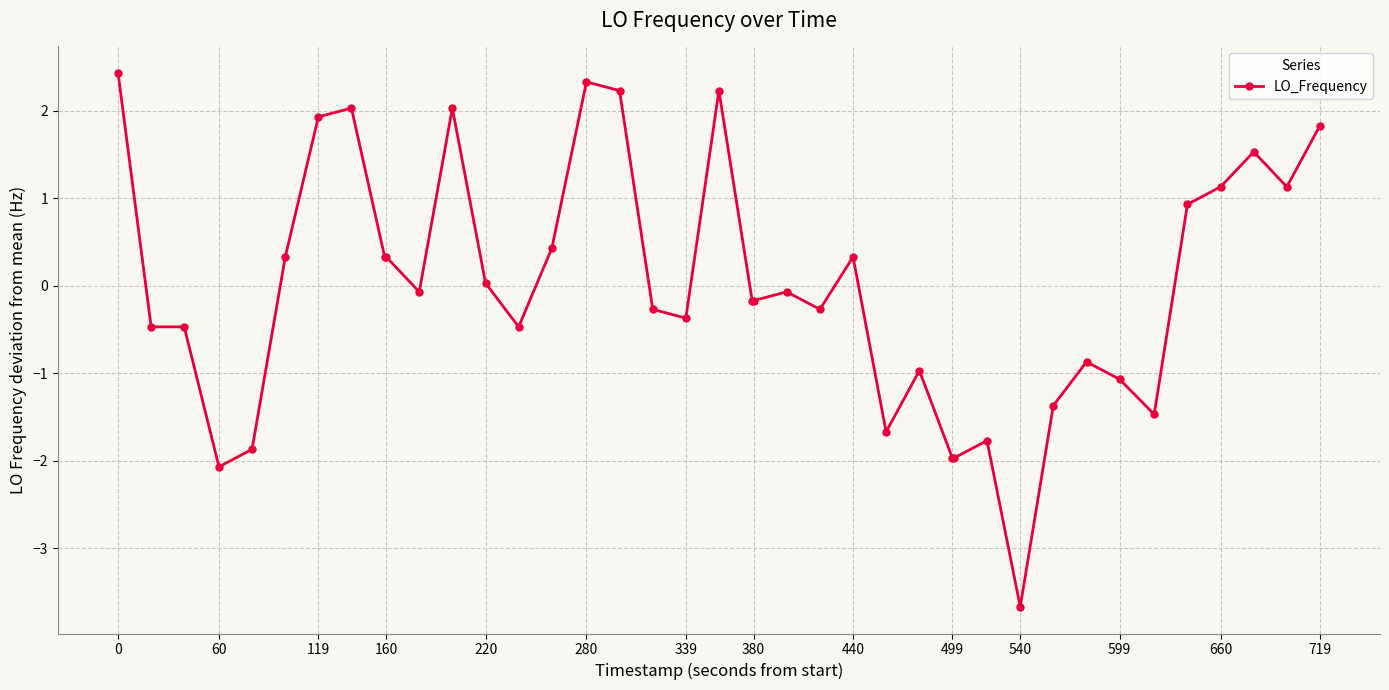

What is the difference between the maximum and minimum values?

6.1